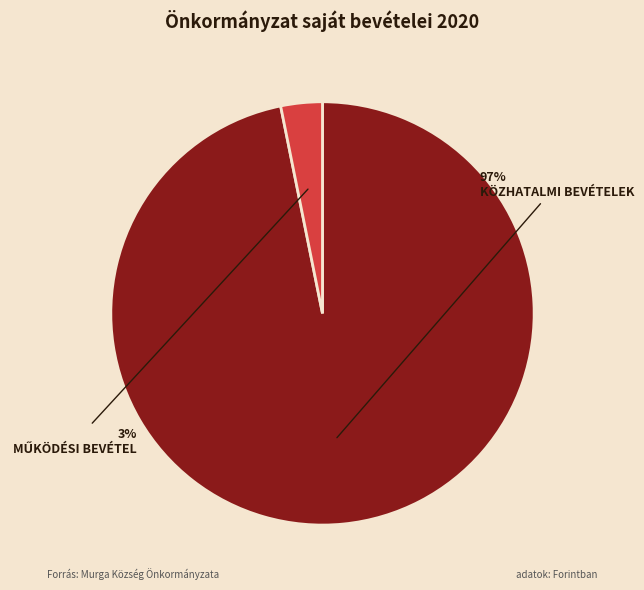

Is there a majority slice in this chart?

Yes